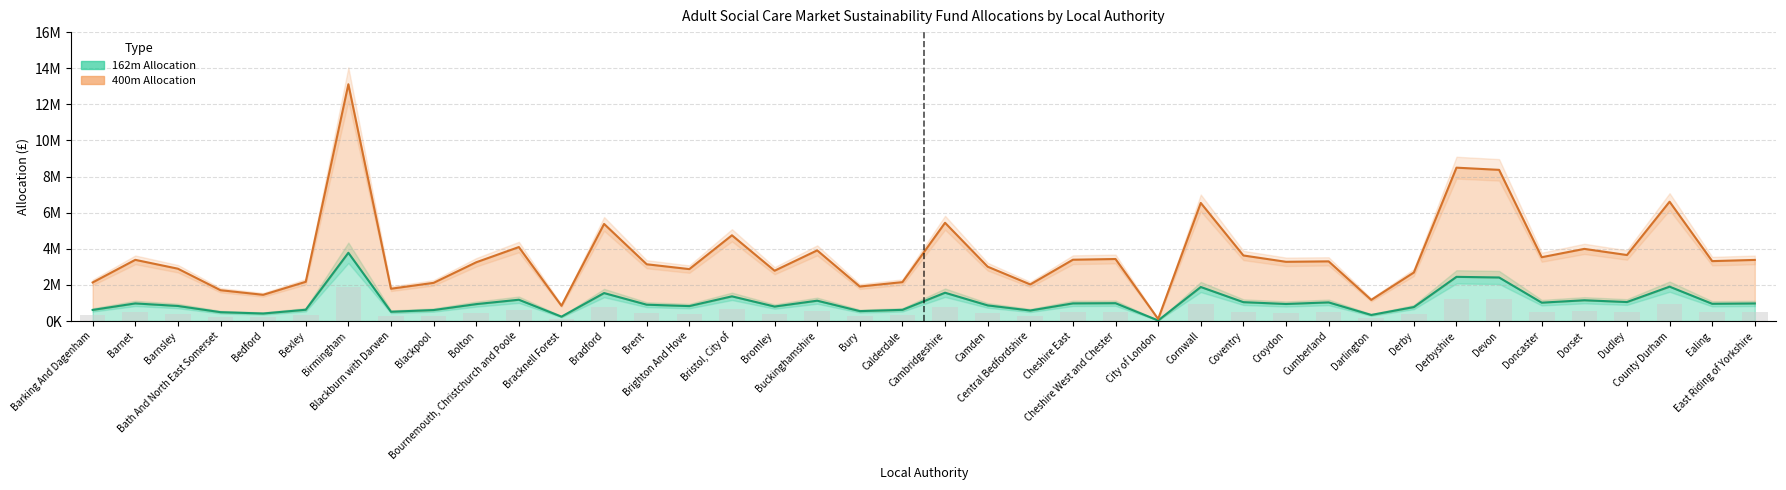

Which series changed the most between Calderdale and Central Bedfordshire?

400m allocation